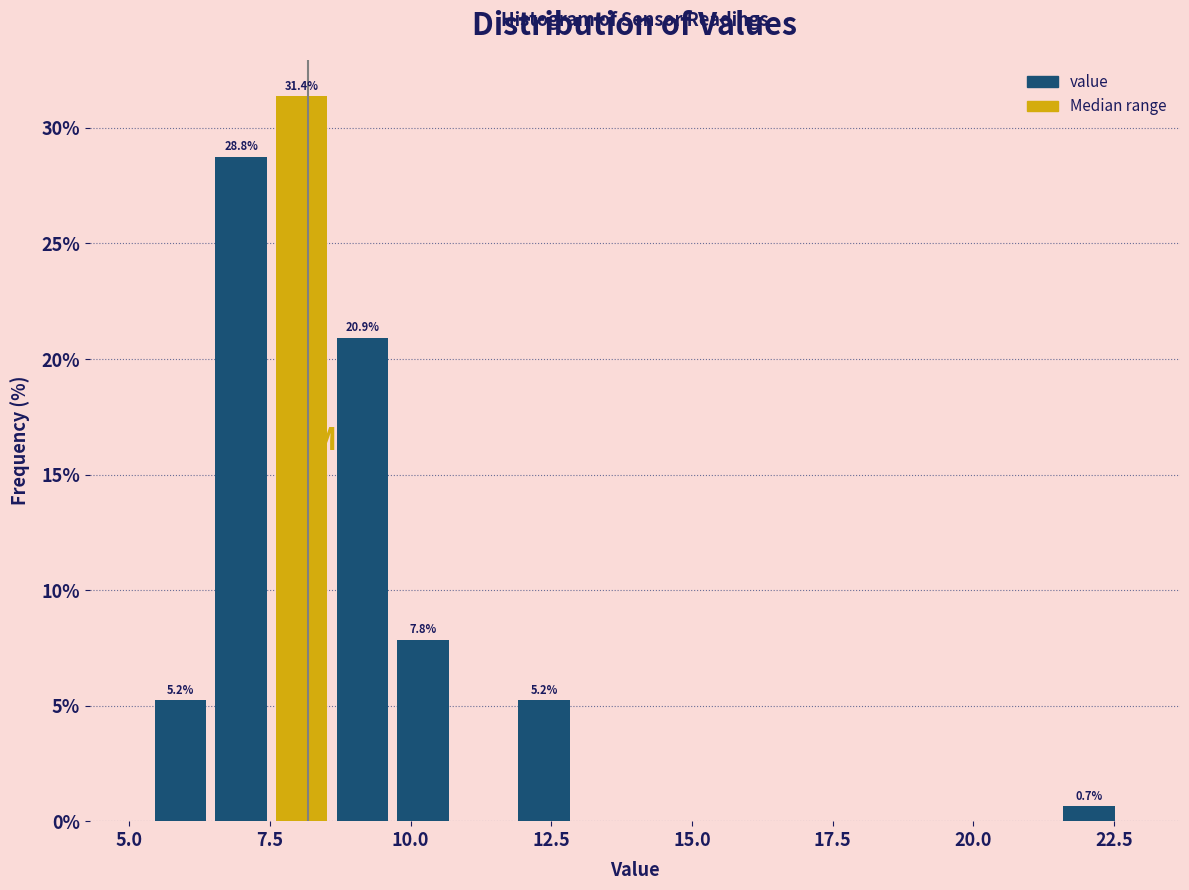

Read against the x-axis, roughly where is the centre of the tallest bar?

8.0